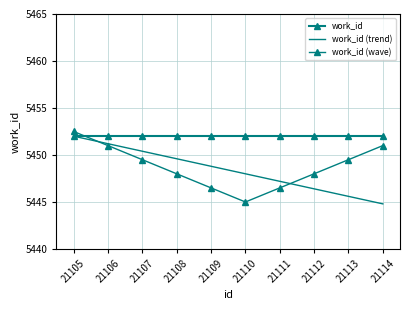

Rank the series by their maximum value, from lowest to highest.

work_id, work_id (trend), work_id (wave)